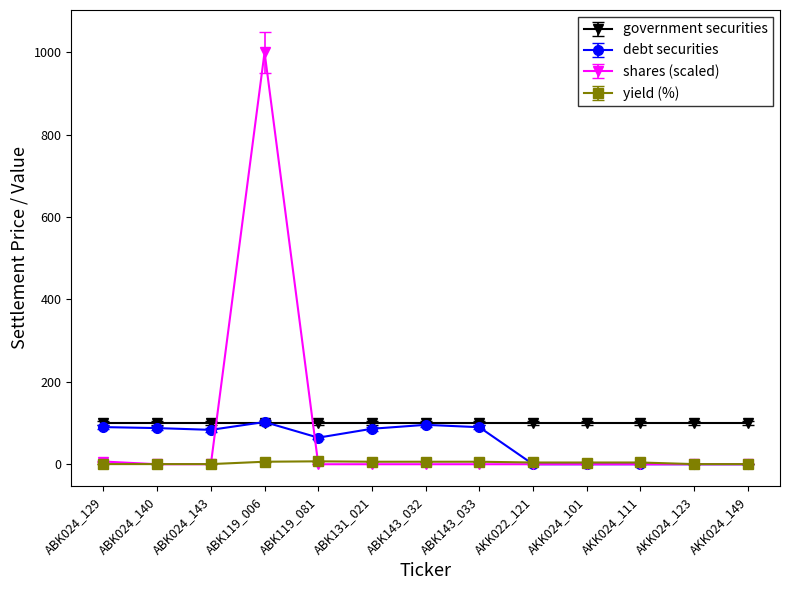

What is the value of the debt securities point at the 6th from the left?

86.1